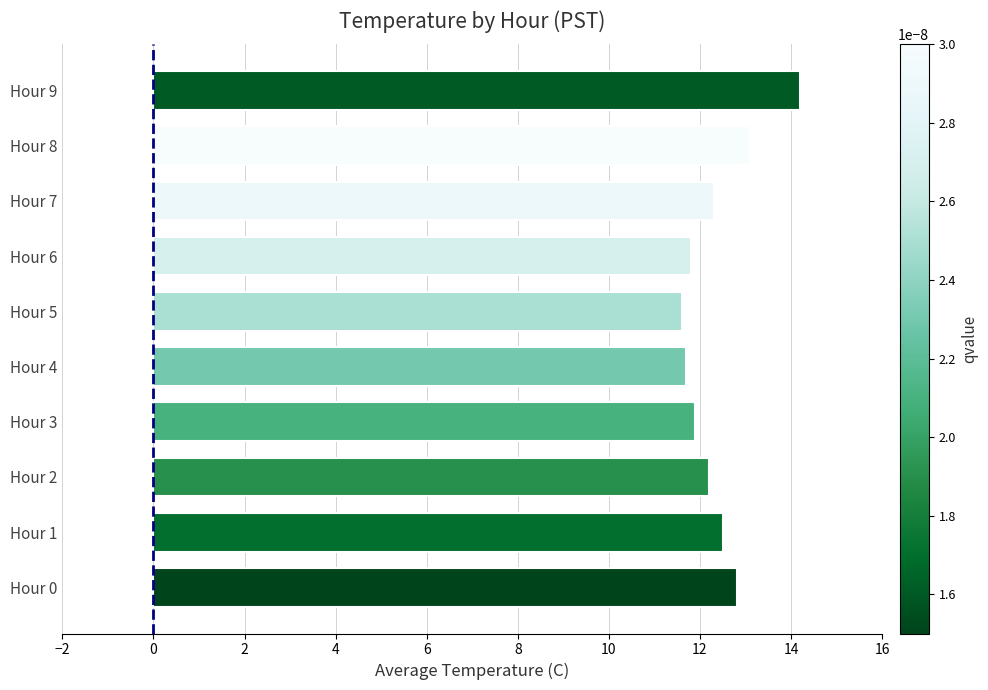

Are the bars grouped side by side (vs. stacked)?

No